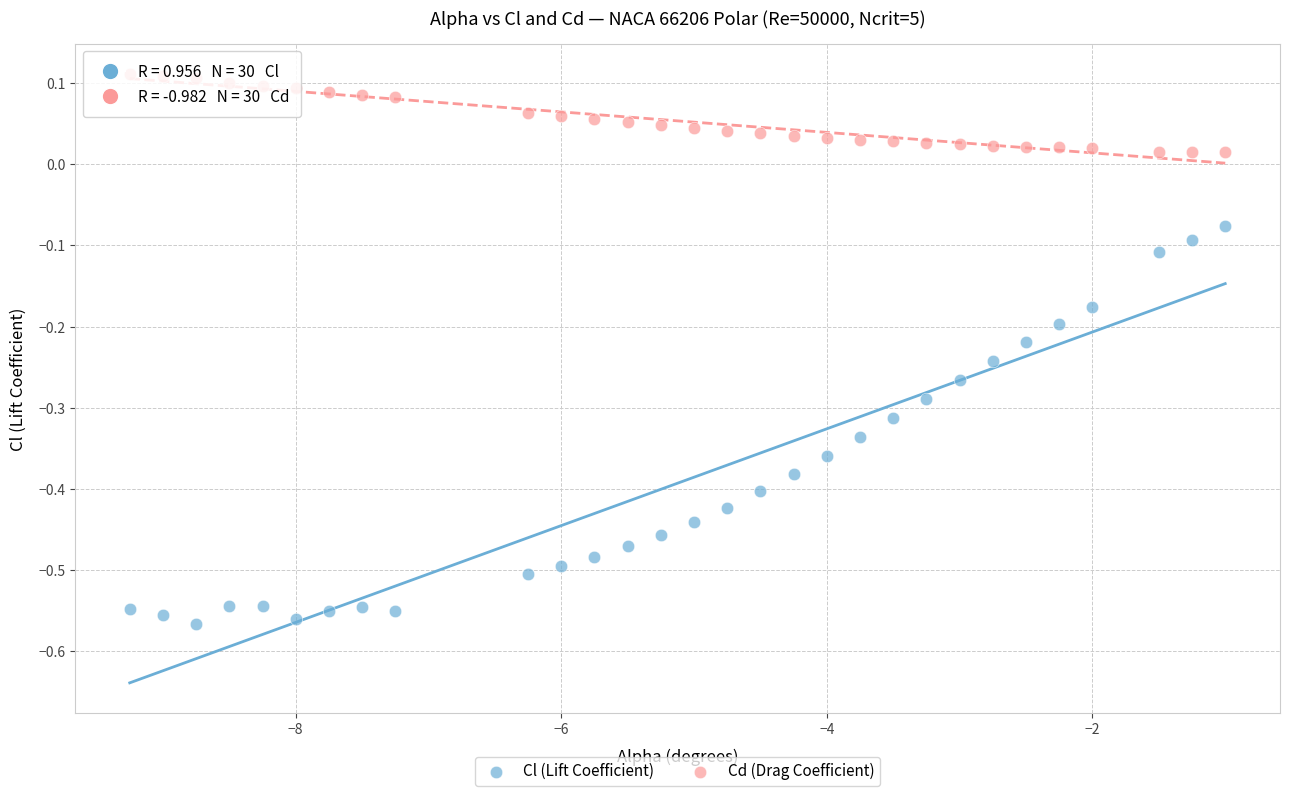

Which series reaches the minimum Y coordinate?

Cl (Lift Coefficient)